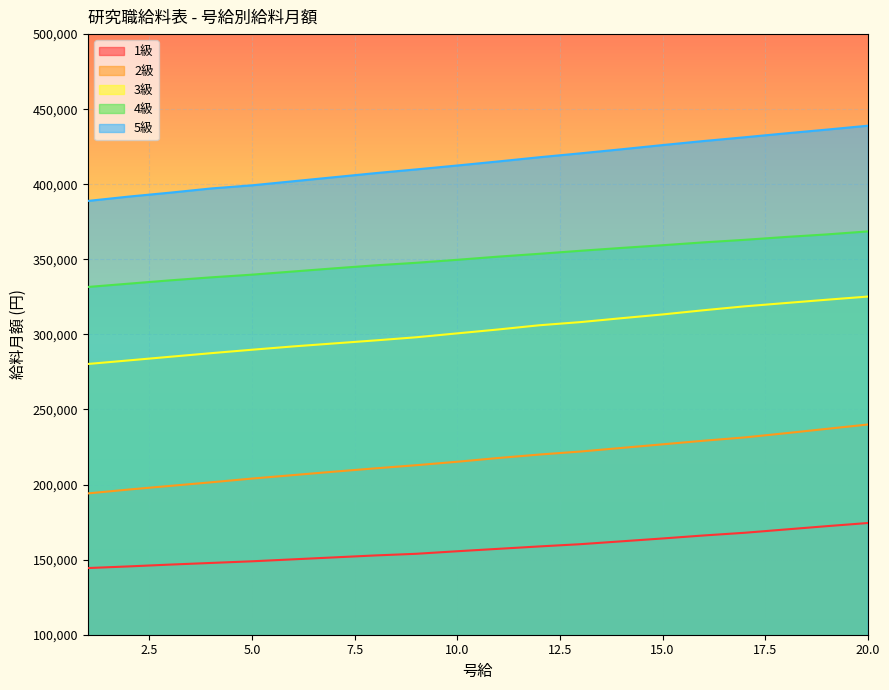

True or false: 2級 and 4級 intersect in this chart.

False